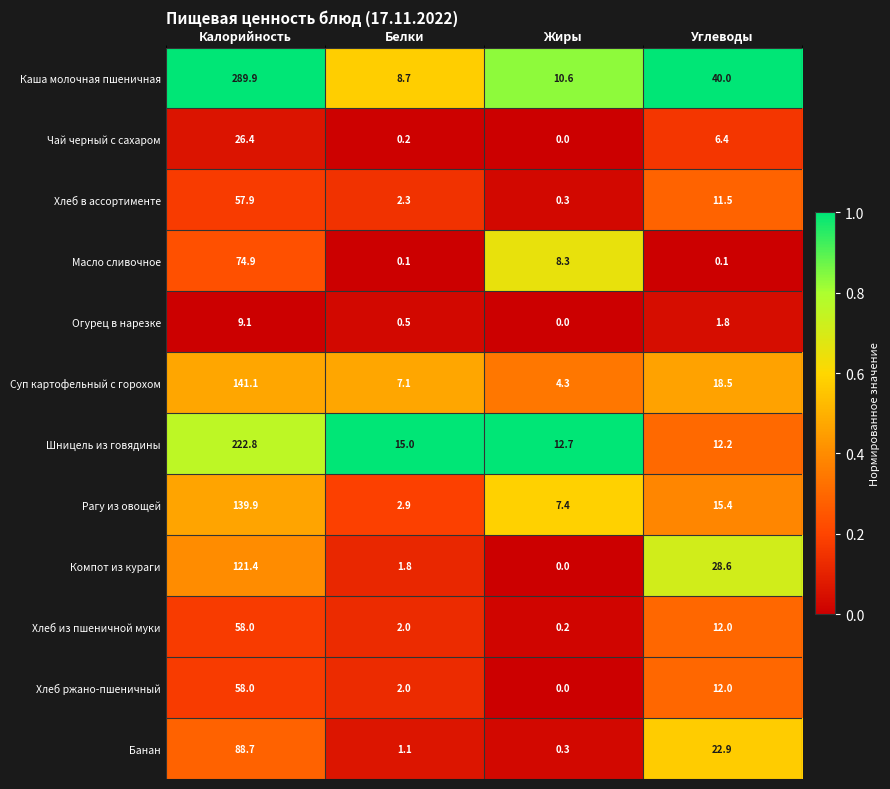

What is the sum of all Хлеб в ассортименте values?

72.0